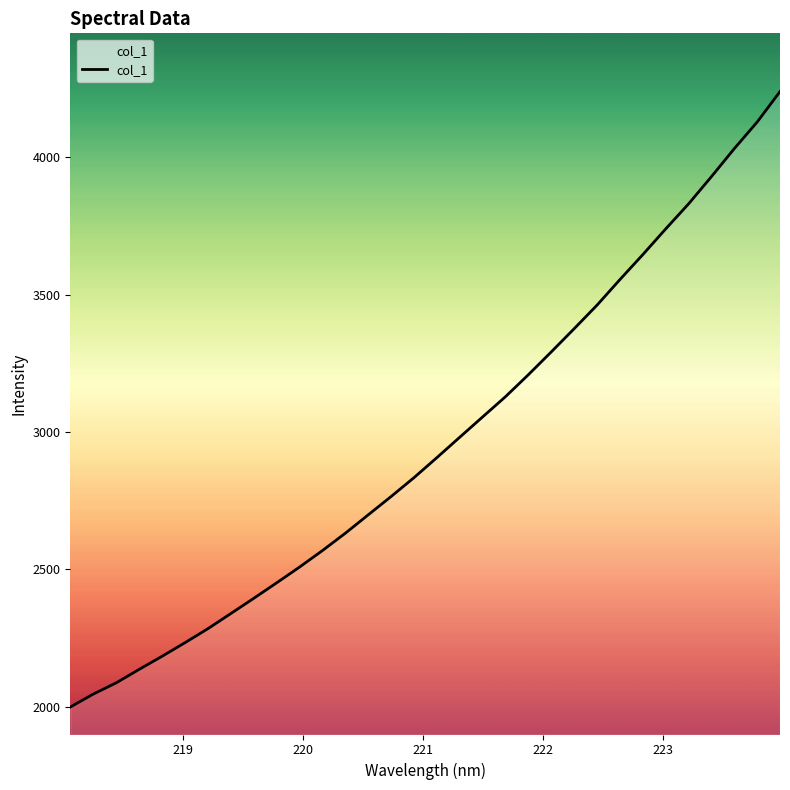

What is the sum of all values?

94659.4